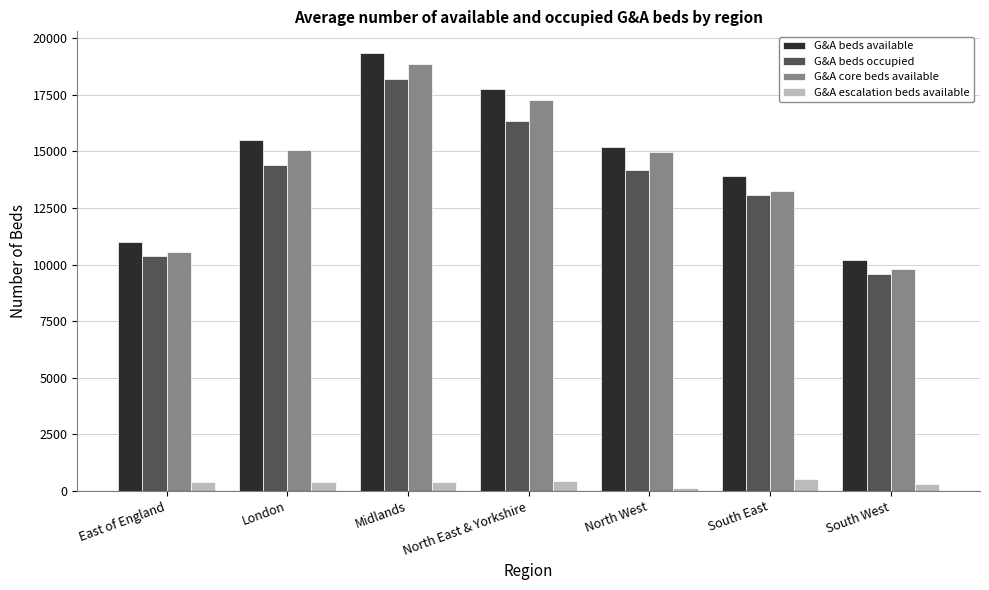

What is the label of the 7th bar from the left?

South West